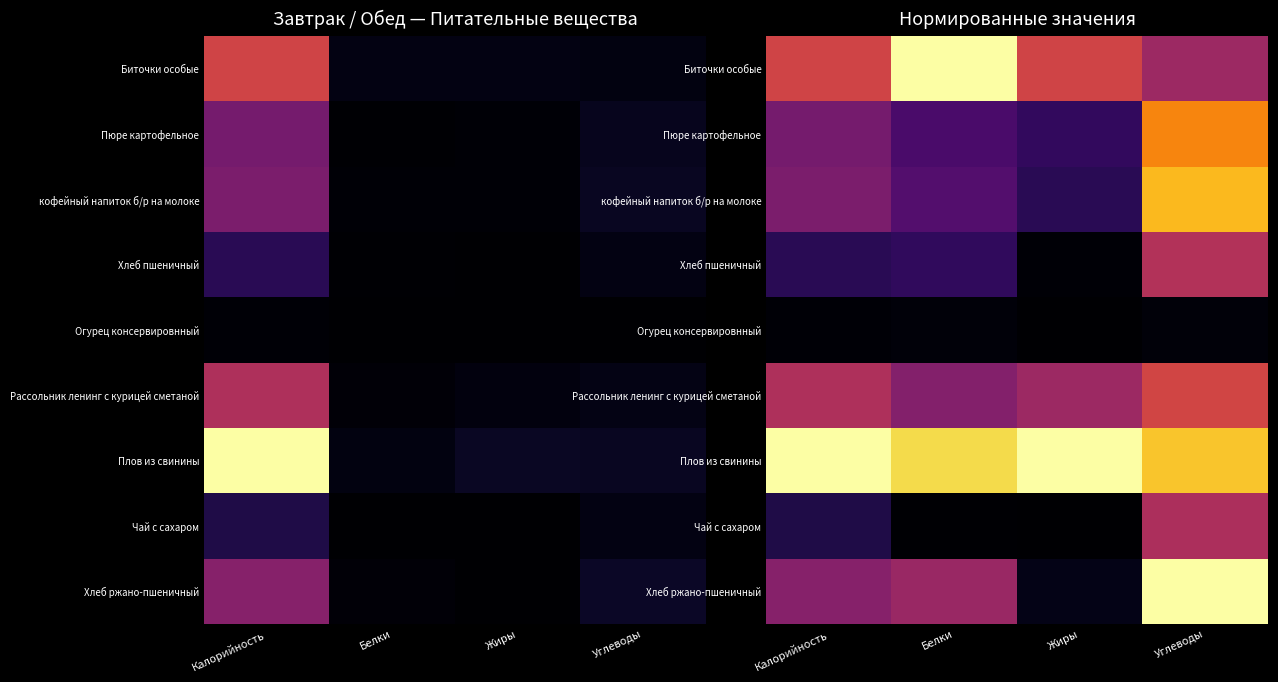

Which series changed the most between Калорийность and Жиры?

Хлеб ржано-пшеничный